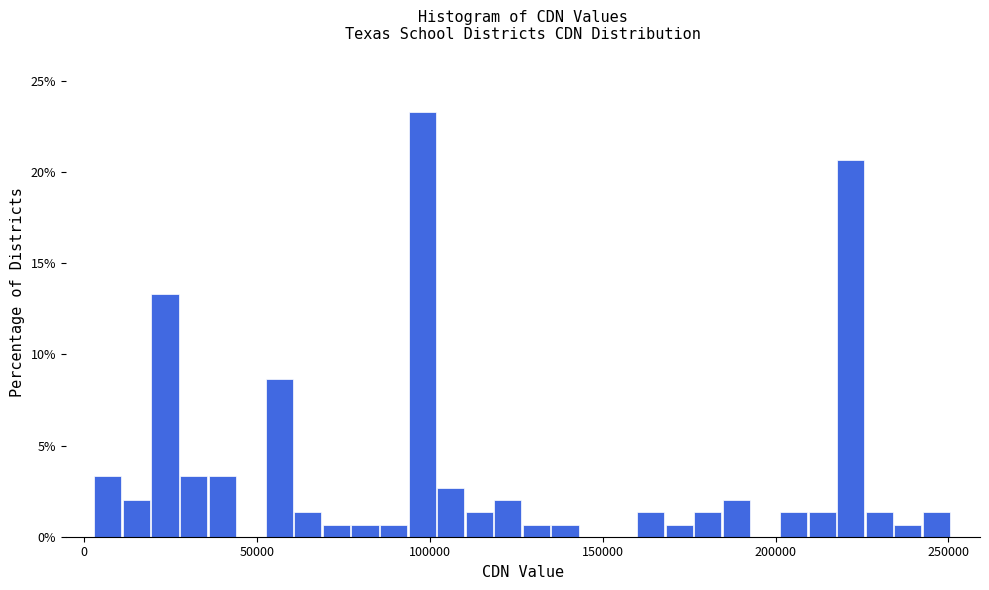

Read against the x-axis, roughly where is the centre of the tallest bar?

100000